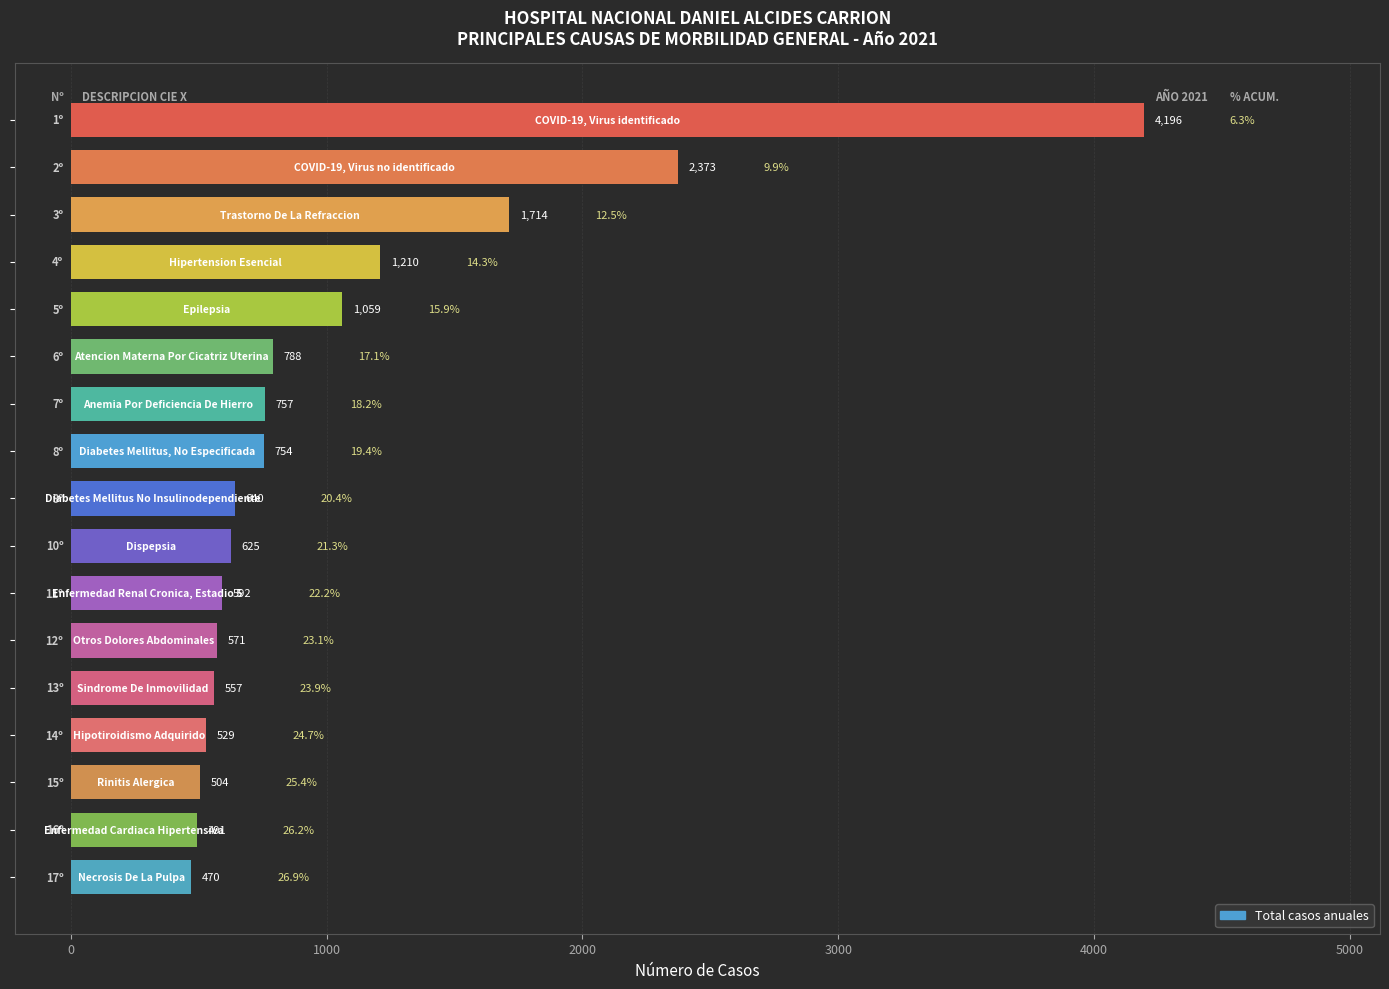

What is the greatest value displayed?

4196